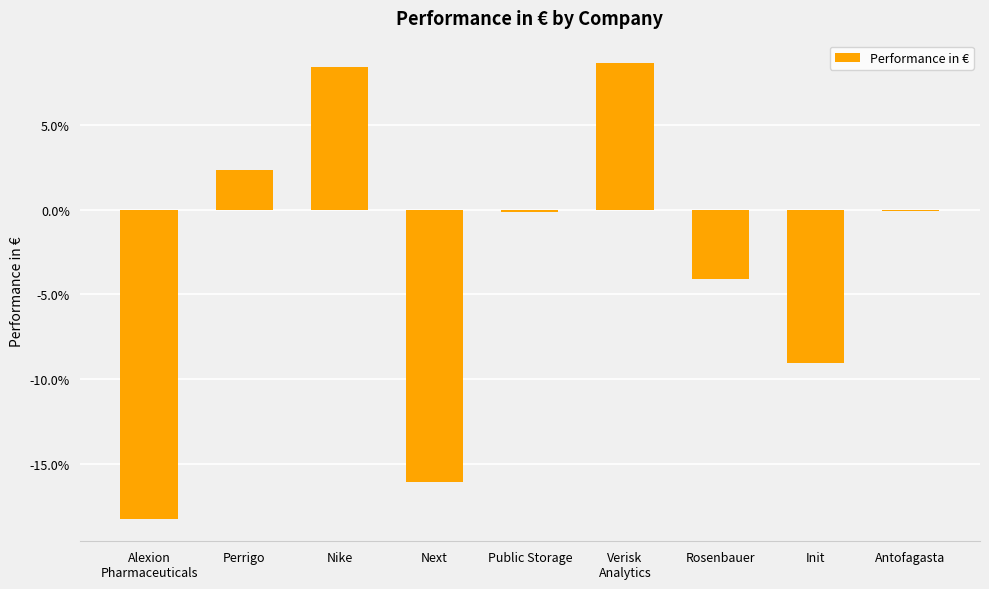

Reading left to right, what are all the values shown in this chart?

Alexion
Pharmaceuticals=-0.2	Perrigo=0.0	Nike=0.1	Next=-0.2	Public Storage=-0.0	Verisk
Analytics=0.1	Rosenbauer=-0.0	Init=-0.1	Antofagasta=-0.0